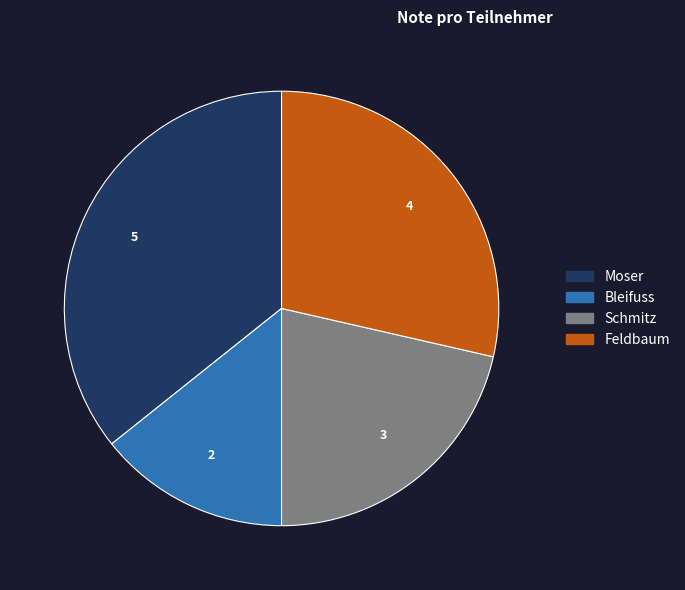

Which slice is the largest?

Moser